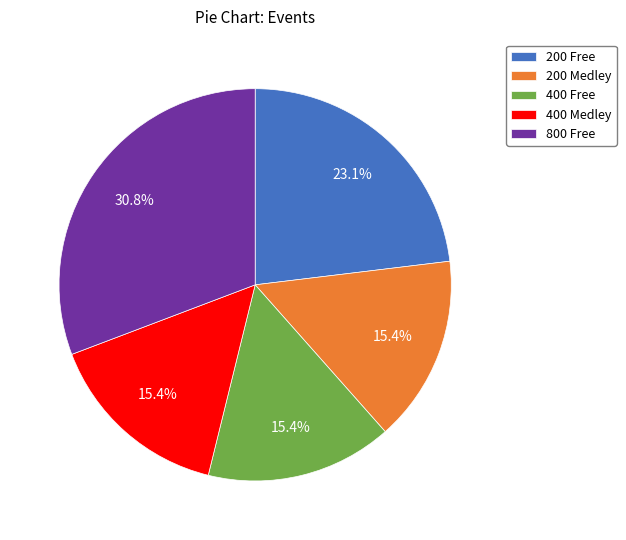

Is 400 Medley the majority of the pie?

No